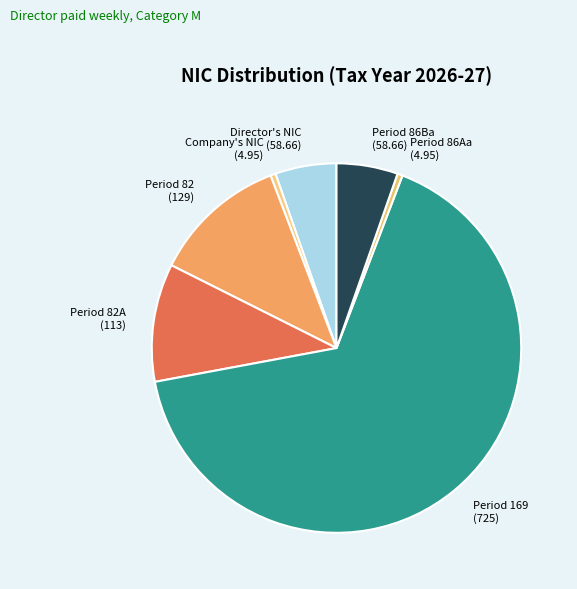

What is the ratio of the value at Period 86Ba (58.66) to the value at Period 82A (113)?

0.5